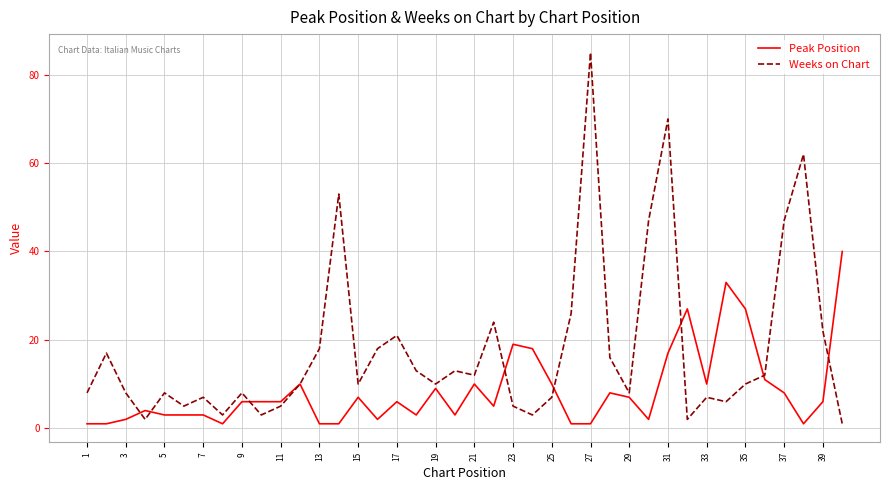

Which series has the largest range (max minus min)?

Weeks on Chart